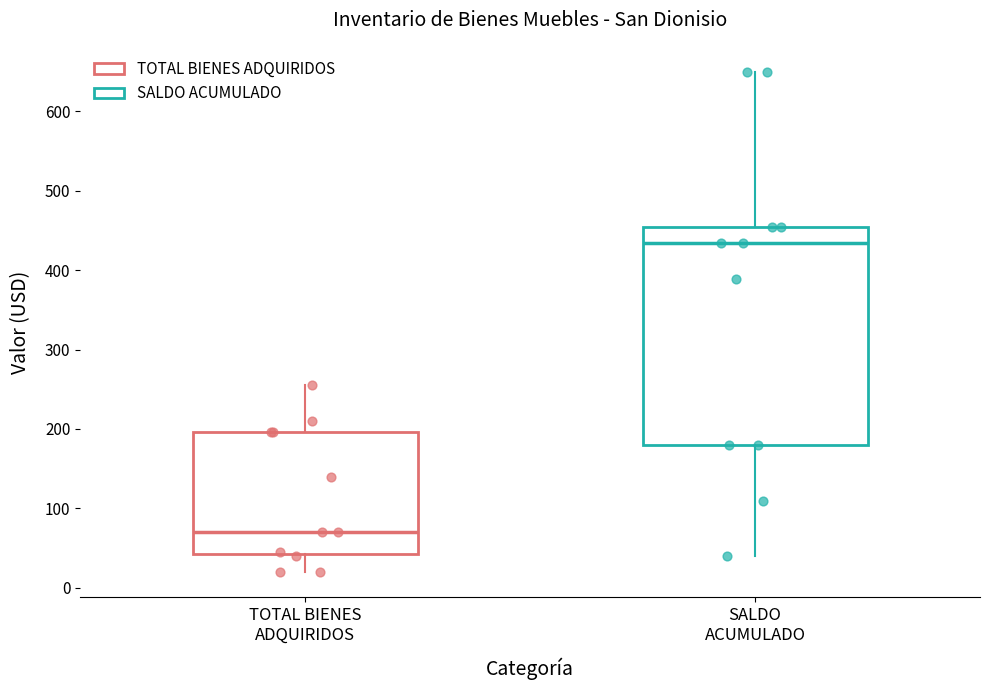

Where does the lower whisker of the box for SALDO ACUMULADO end on the y-axis? The values are not printed on the chart, so give them approximately, as read against the axis.

40